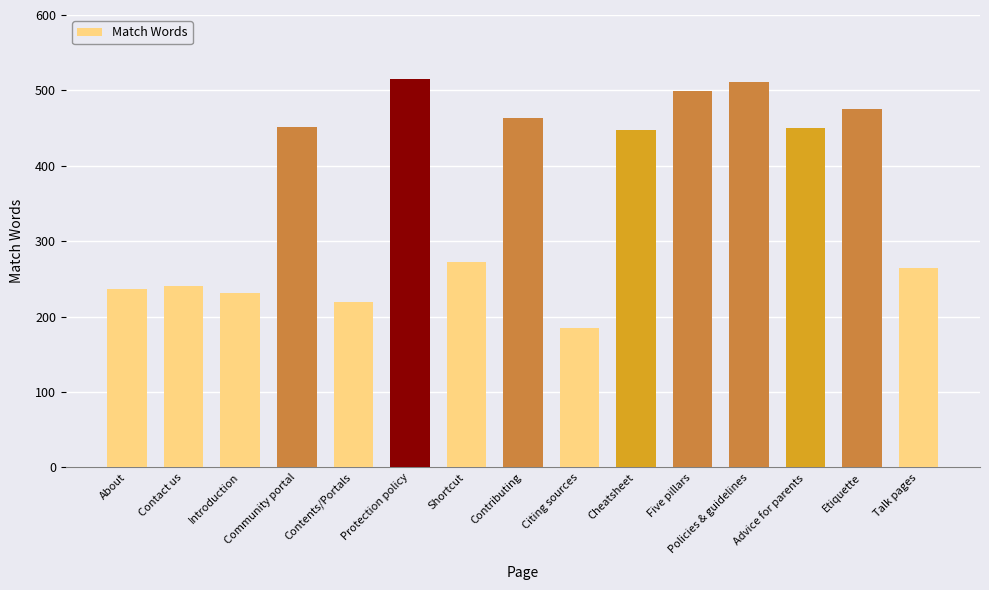

What is the average value?

364